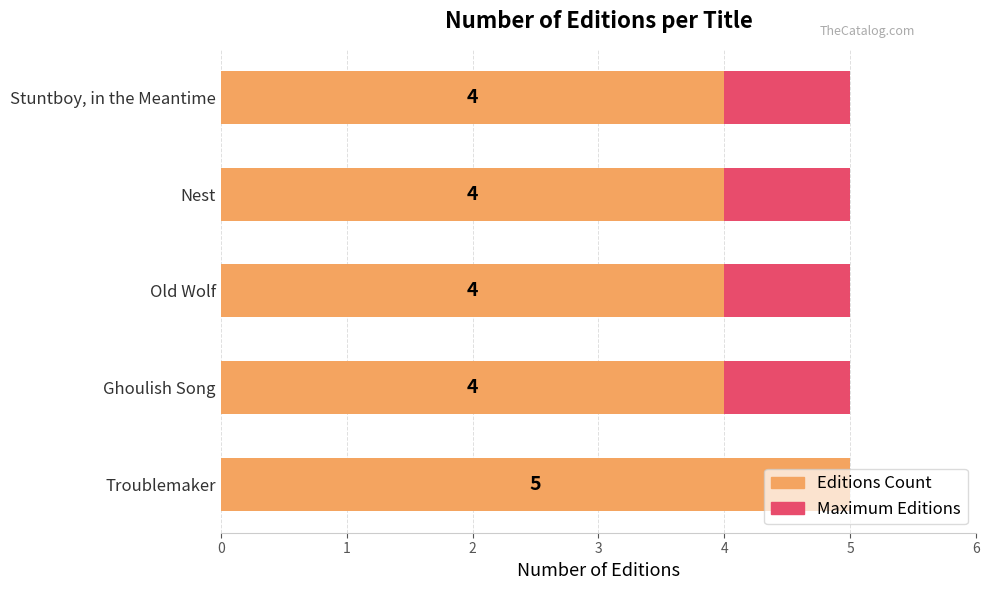

What is the difference between the highest and lowest values at 3?

3.5